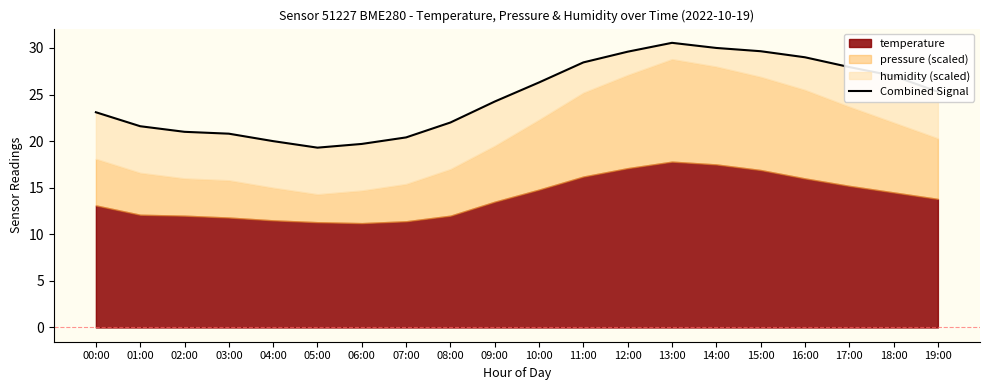

Where does the data first go above 25?

10:00